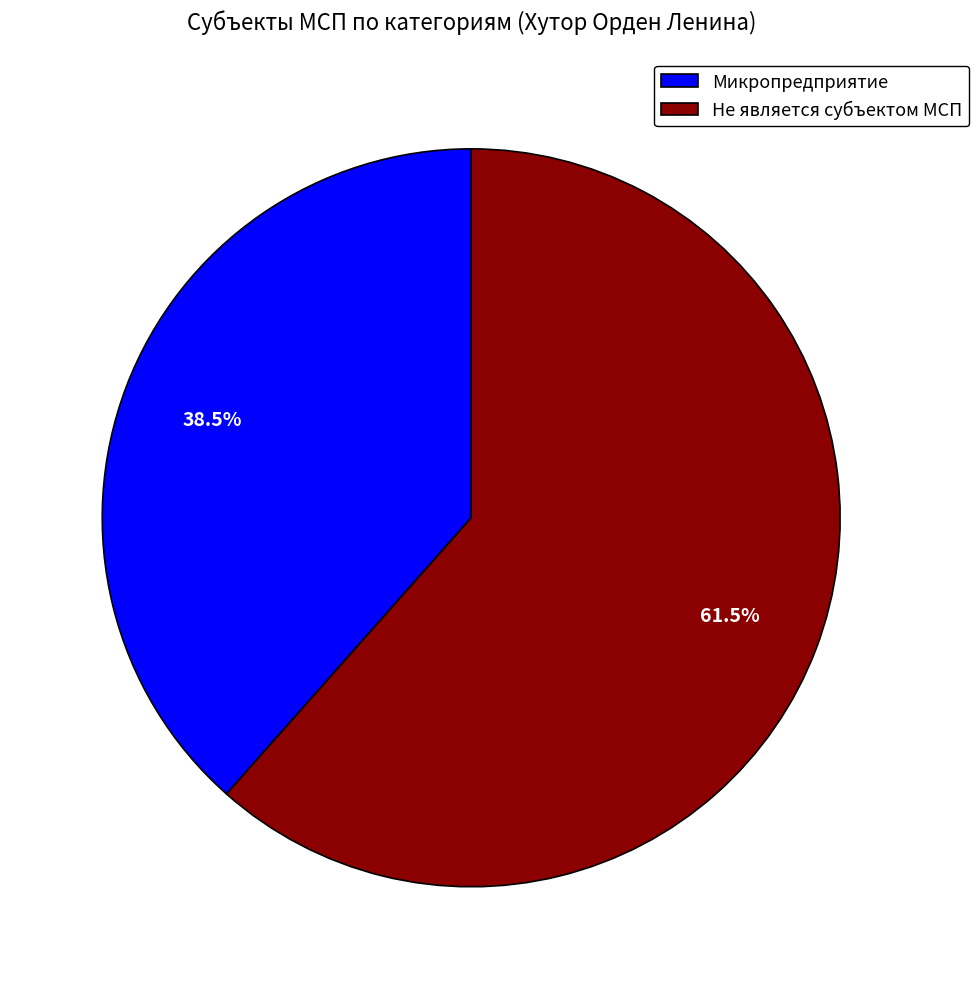

Does Не является субъектом МСП represent more than half of the total?

Yes